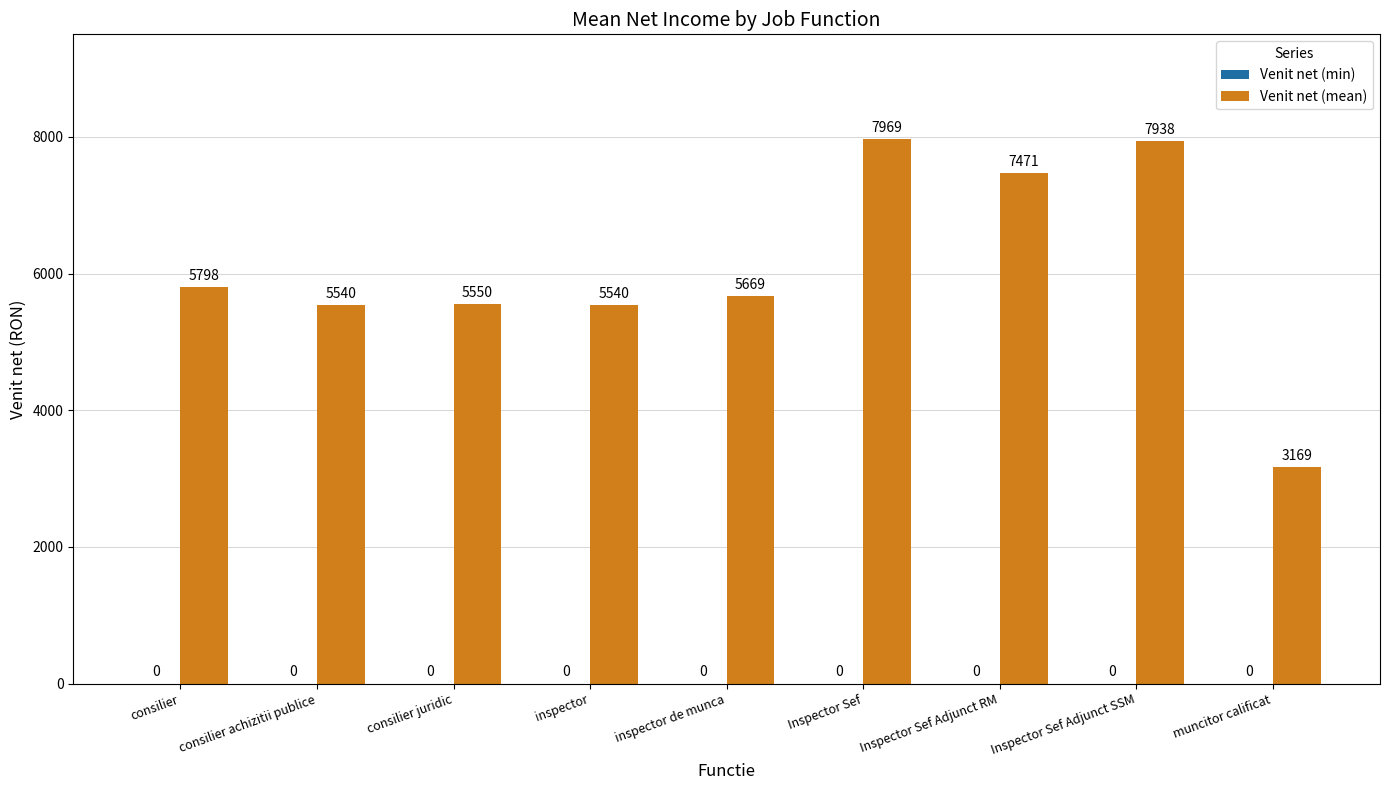

What is the change in value from Inspector Sef Adjunct RM to Inspector Sef Adjunct SSM?

+467.0